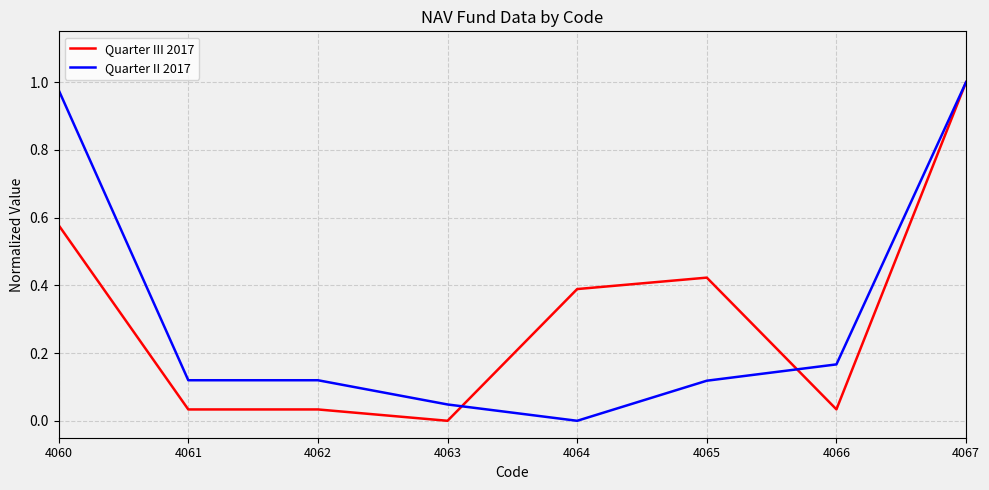

Is it true that Quarter III 2017 equals 1.0 at 4067?

True